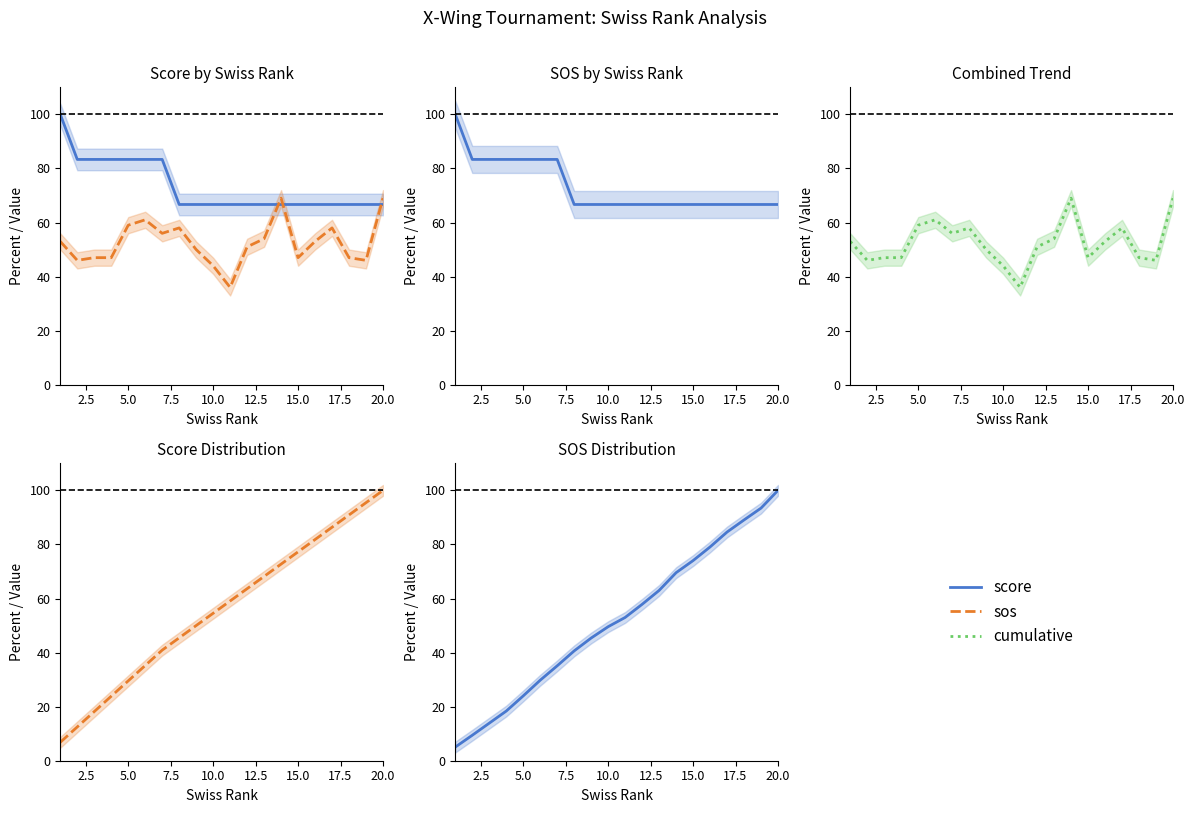

What is the minimum value for score?

66.7